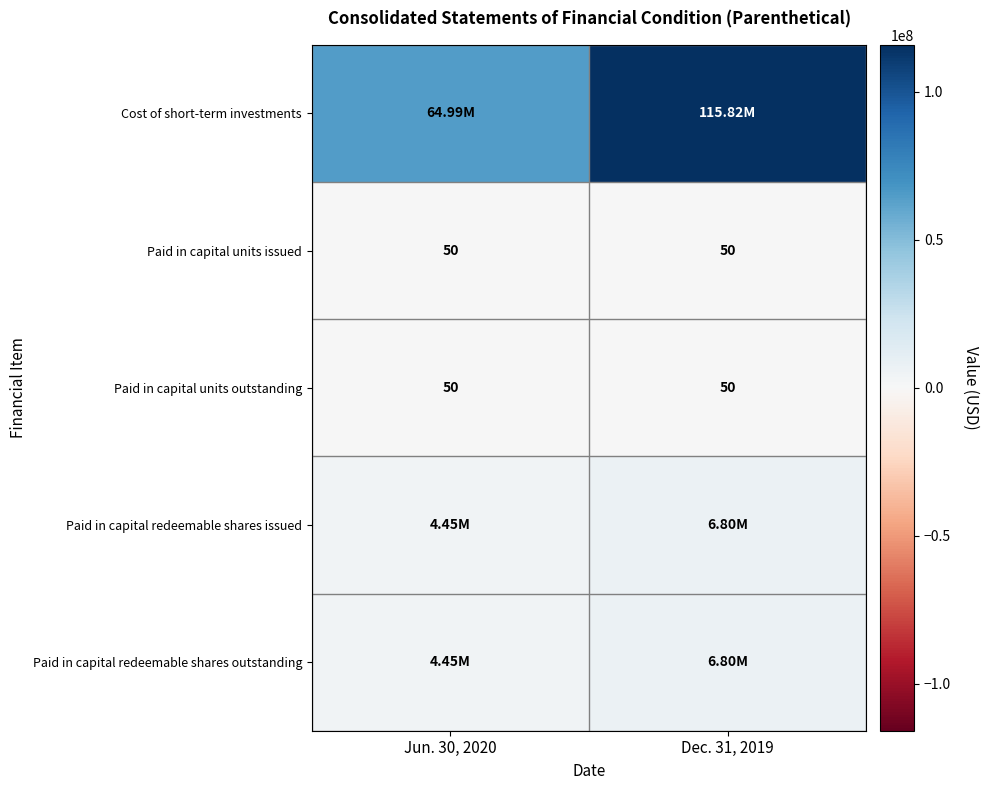

What is the average value of the Paid in capital units issued series?

50